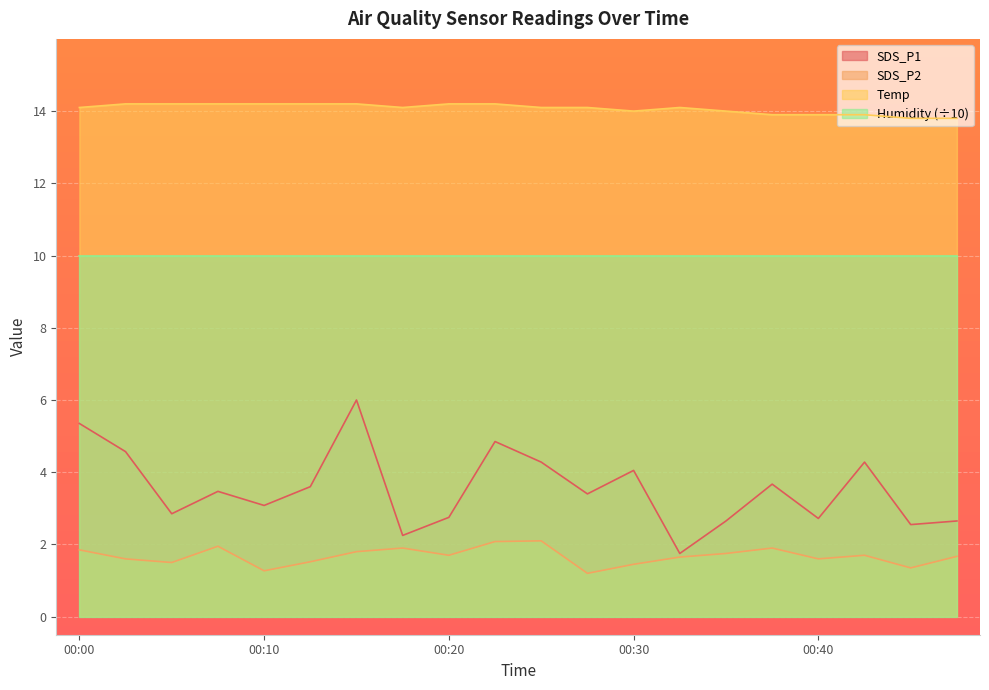

Between 00:20 and 00:38, which is larger?

00:38